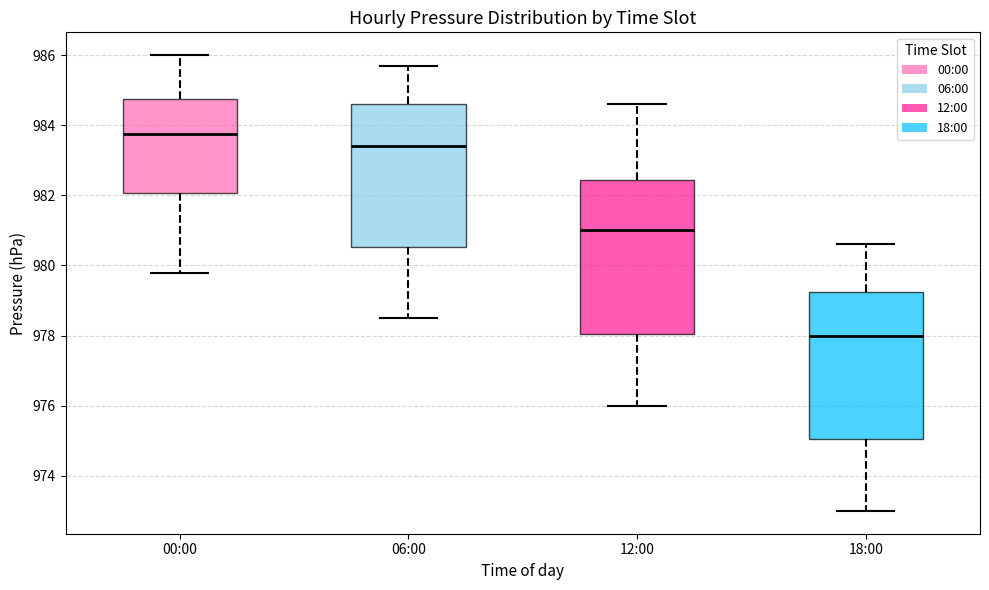

Where is the lower edge of the box for 06:00 on the y-axis? The values are not printed on the chart, so give them approximately, as read against the axis.

980.6